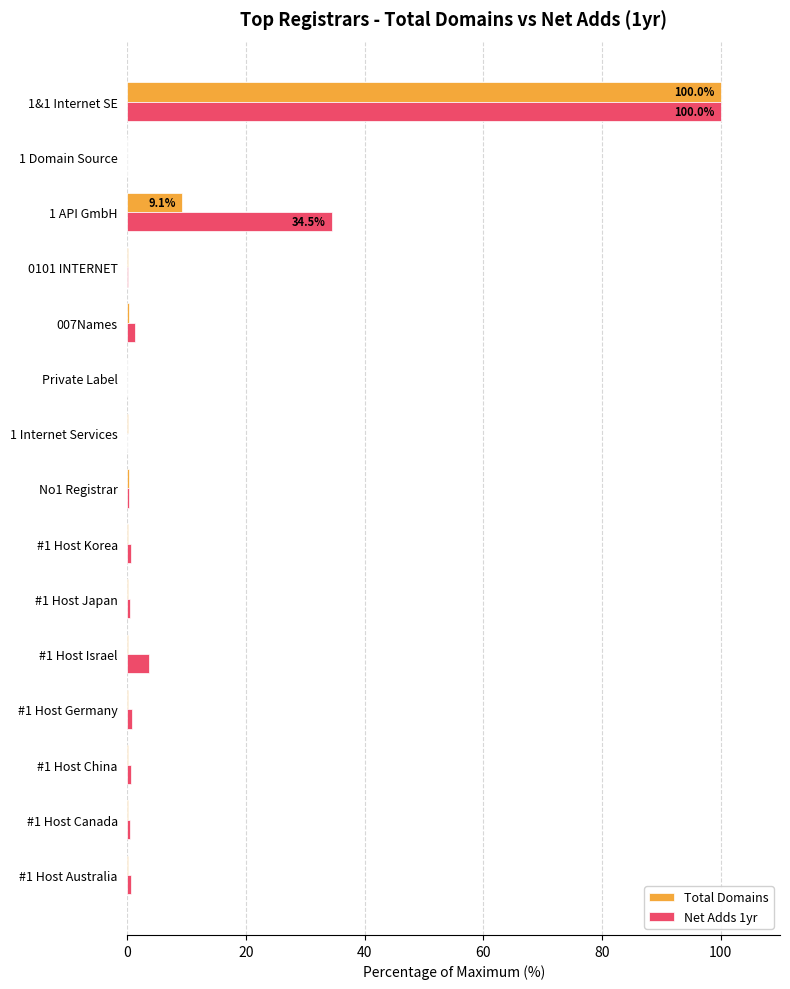

What is the maximum value shown in the chart?

100.0